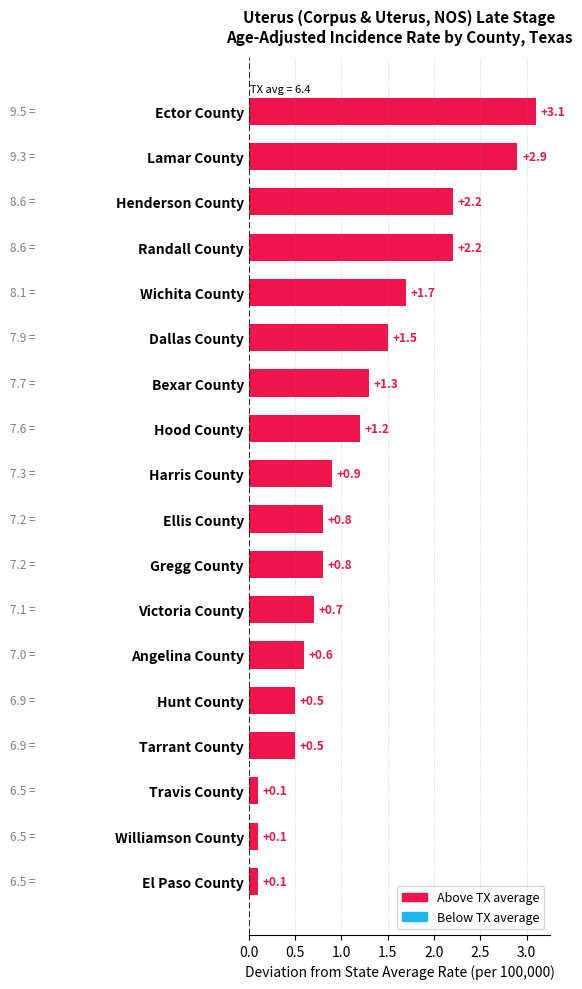

What is the difference between the second highest and second lowest values?

2.8